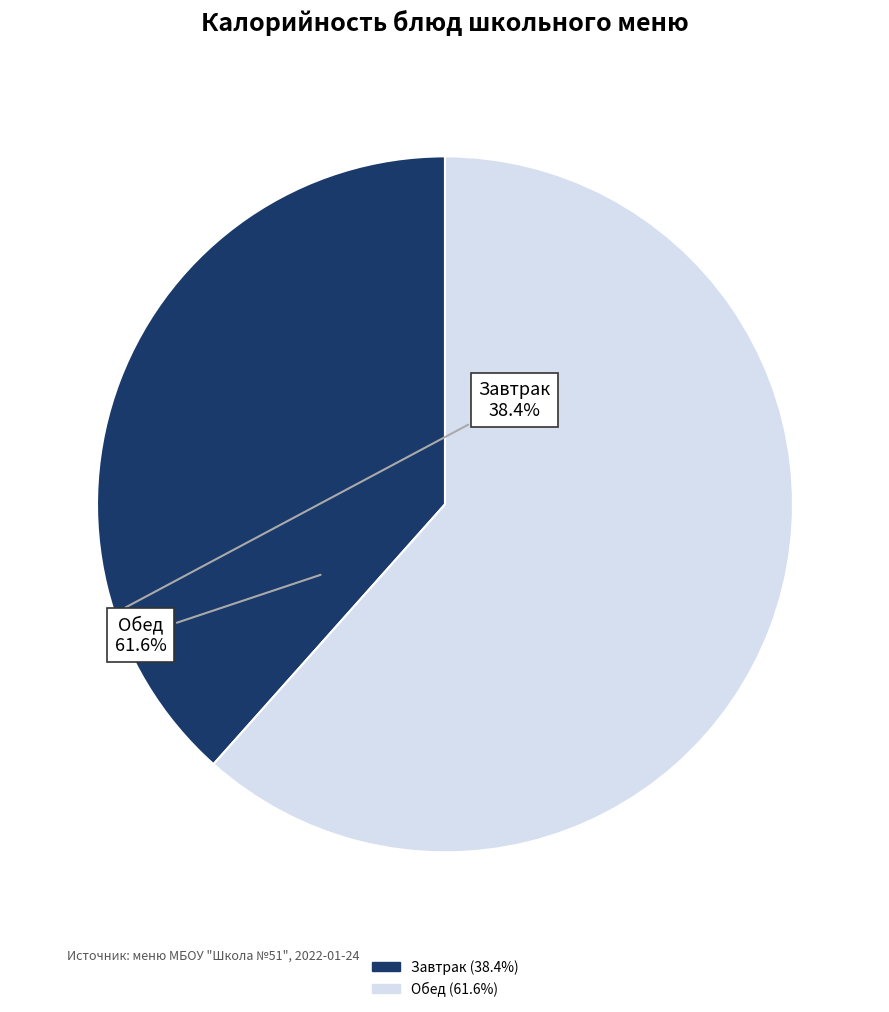

Is there a majority slice in this chart?

Yes